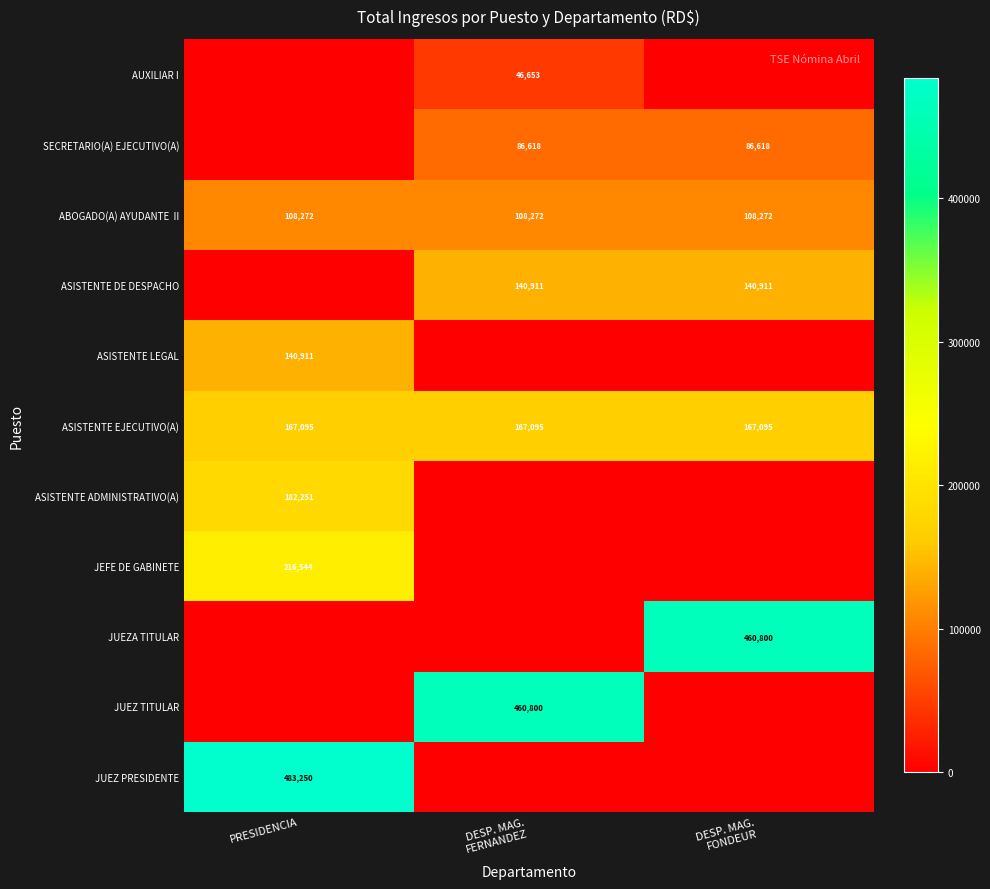

True or false: JUEZ PRESIDENTE has a value of 289076 at PRESIDENCIA.

False